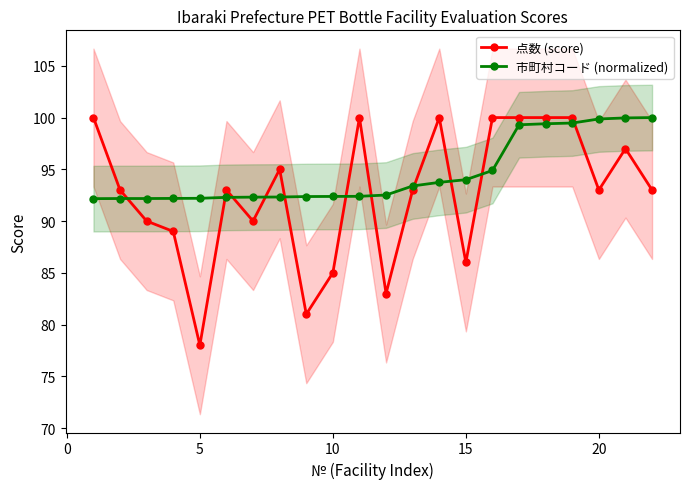

Reading right to left, transcribe all the data shown in this chart.

点数 (score): 93.0	97.0	93.0	100.0	100.0	100.0	100.0	86.0	100.0	93.0	83.0	100.0	85.0	81.0	95.0	90.0	93.0	78.0	89.0	90.0	93.0	100.0
市町村コード (normalized): 100.0	100.0	99.9	99.5	99.4	99.3	94.9	94.0	93.7	93.4	92.5	92.4	92.4	92.4	92.3	92.3	92.3	92.2	92.2	92.2	92.2	92.2